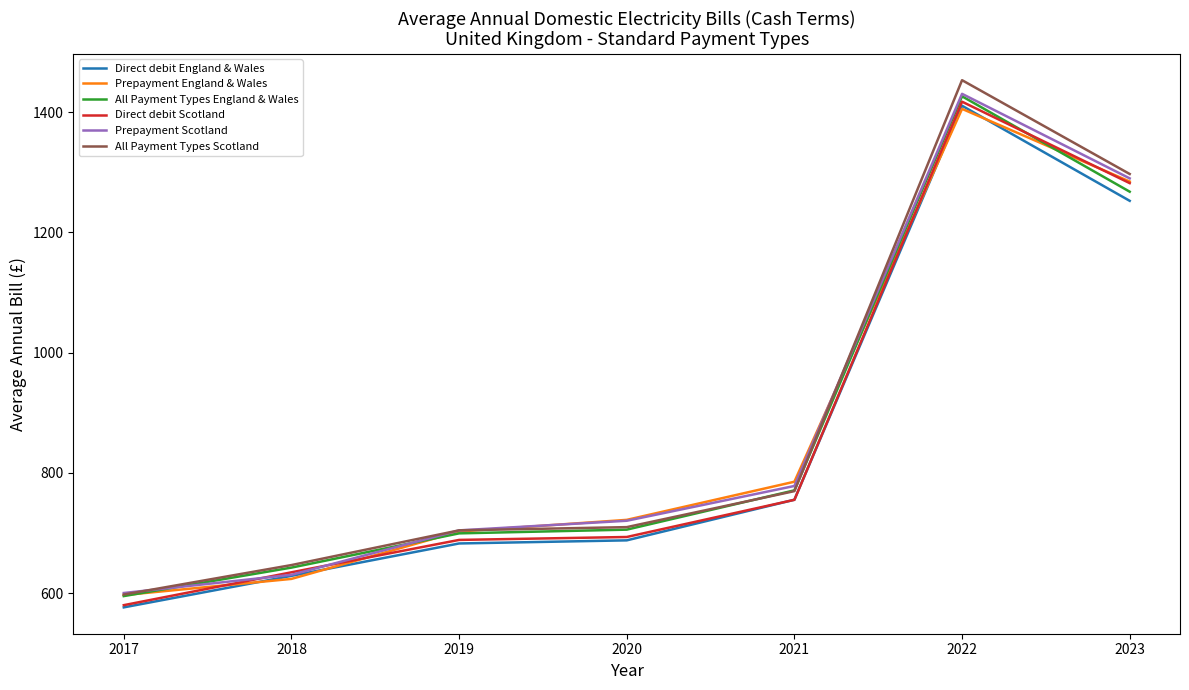

Reading left to right, transcribe all the data shown in this chart.

Direct debit England & Wales: 2017=576.5	2018=628.9	2019=682.8	2020=687.9	2021=755.5	2022=1410.5	2023=1252.4
Prepayment England & Wales: 2017=597.0	2018=623.9	2019=702.6	2020=722.0	2021=785.4	2022=1405.3	2023=1284.5
All Payment Types England & Wales: 2017=595.3	2018=642.6	2019=699.6	2020=705.7	2021=771.1	2022=1426.2	2023=1267.6
Direct debit Scotland: 2017=580.2	2018=634.8	2019=688.7	2020=693.5	2021=755.3	2022=1417.2	2023=1281.8
Prepayment Scotland: 2017=600.4	2018=630.7	2019=704.5	2020=720.5	2021=778.4	2022=1430.3	2023=1289.7
All Payment Types Scotland: 2017=597.8	2018=646.9	2019=704.6	2020=709.9	2021=769.8	2022=1453.0	2023=1297.0